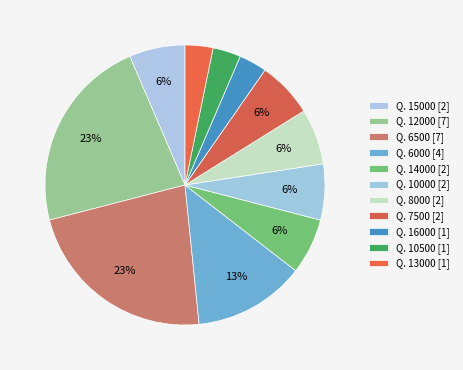

Which slice is the largest?

Q. 12000